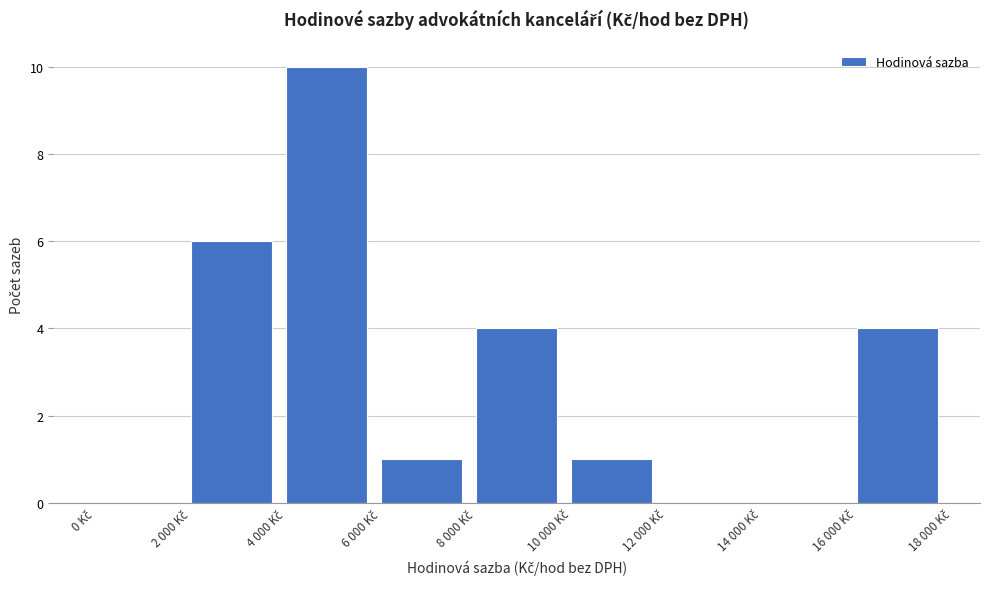

What is the maximum value shown in the chart?

10